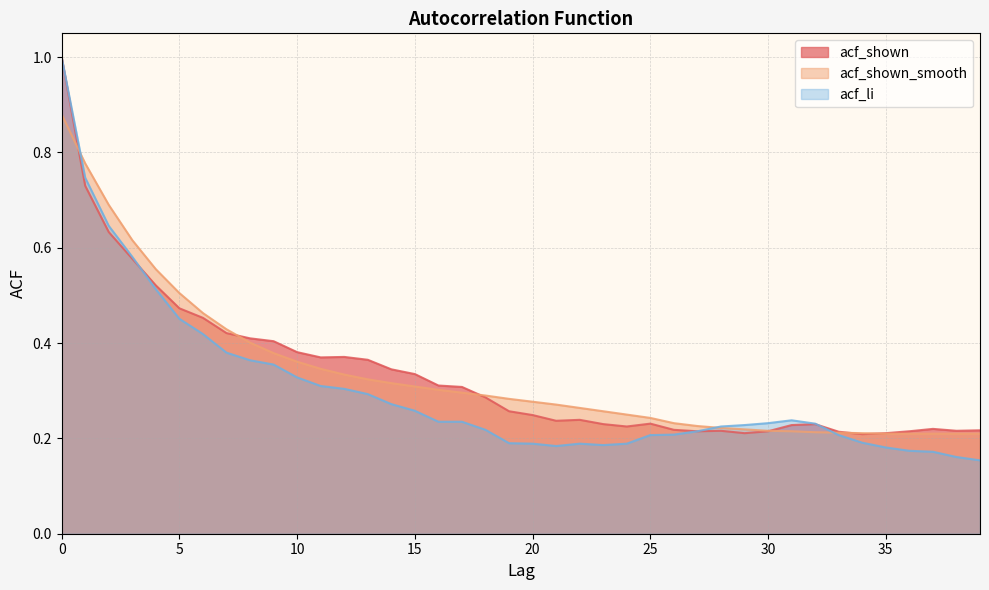

Is it true that acf_shown equals 0.5 at 4?

True